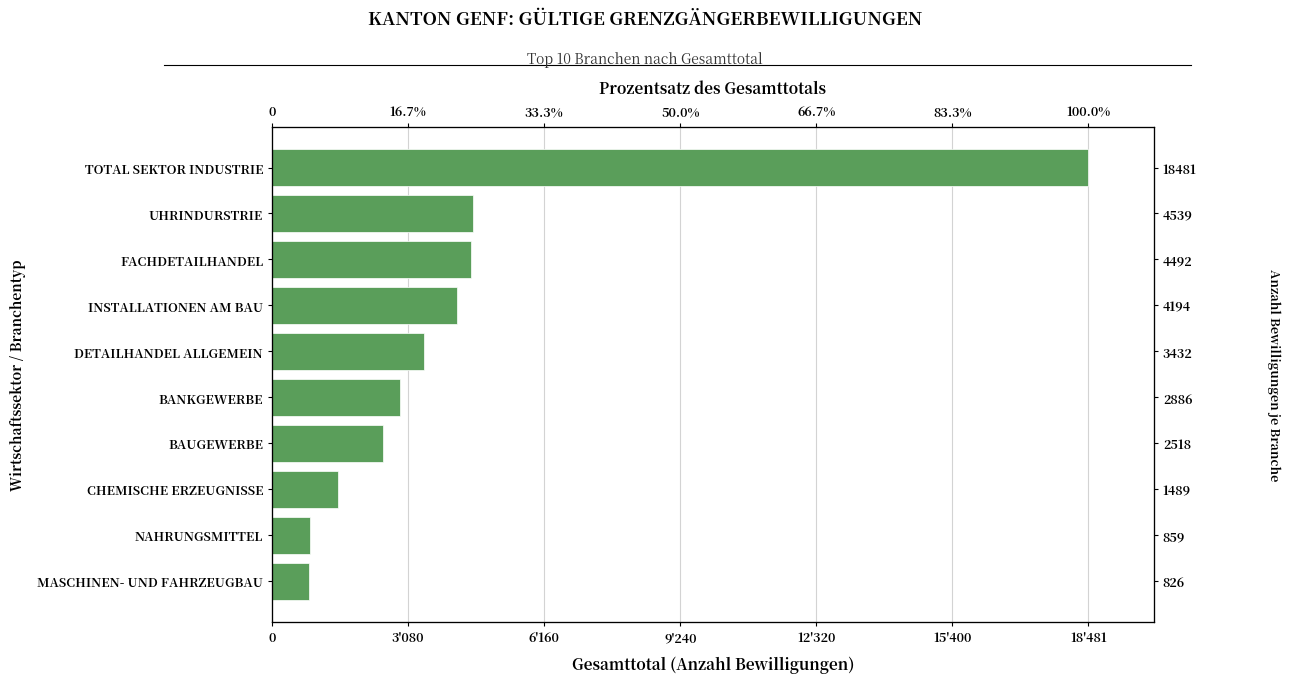

What is the maximum value shown in the chart?

18481